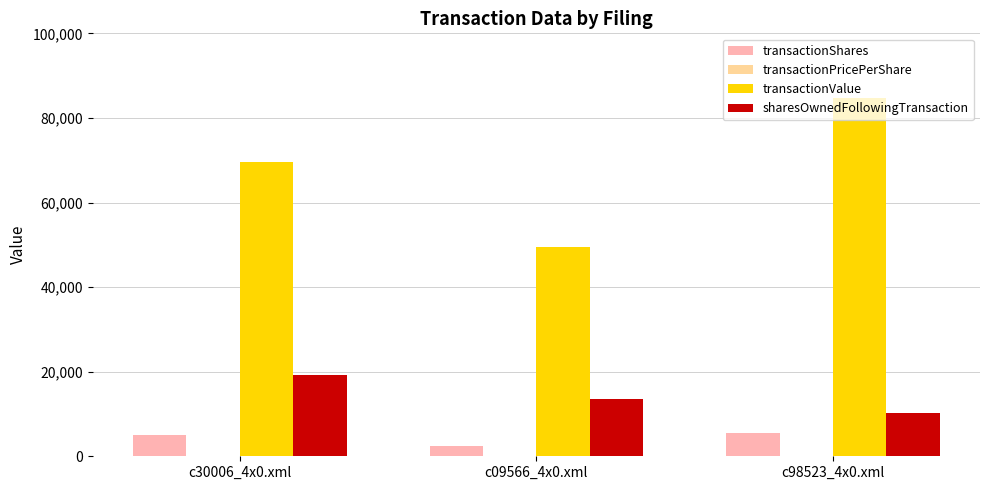

Are the bars grouped side by side (vs. stacked)?

Yes